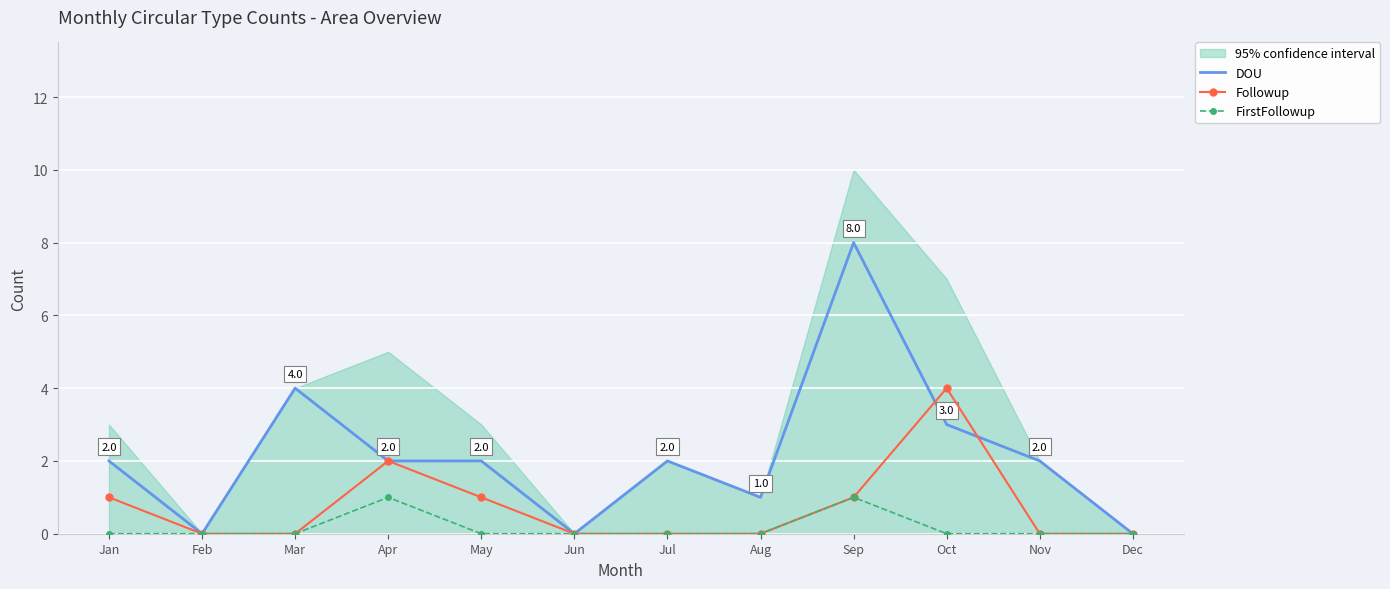

How many values in the DOU series are below 2?

4